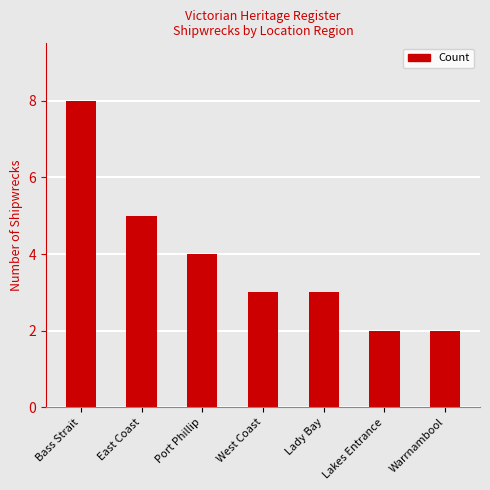

What is the difference between the second highest and second lowest values?

3